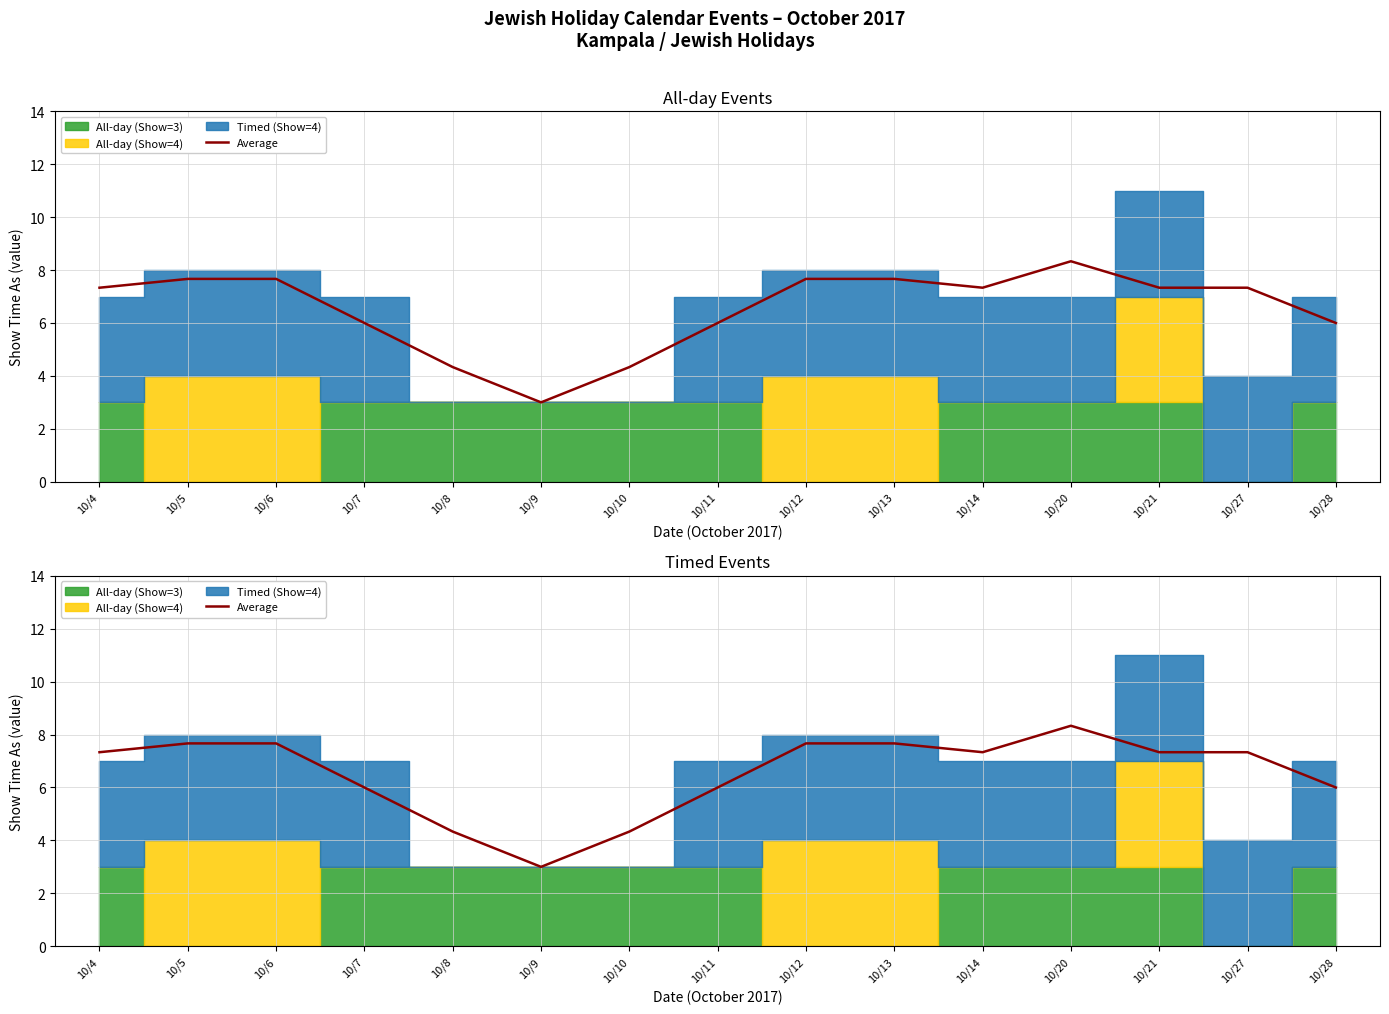

Reading left to right, what are all the values shown in this chart?

10/4=7.3	10/5=7.7	10/6=7.7	10/7=6.0	10/8=4.3	10/9=3.0	10/10=4.3	10/11=6.0	10/12=7.7	10/13=7.7	10/14=7.3	10/20=8.3	10/21=7.3	10/27=7.3	10/28=6.0